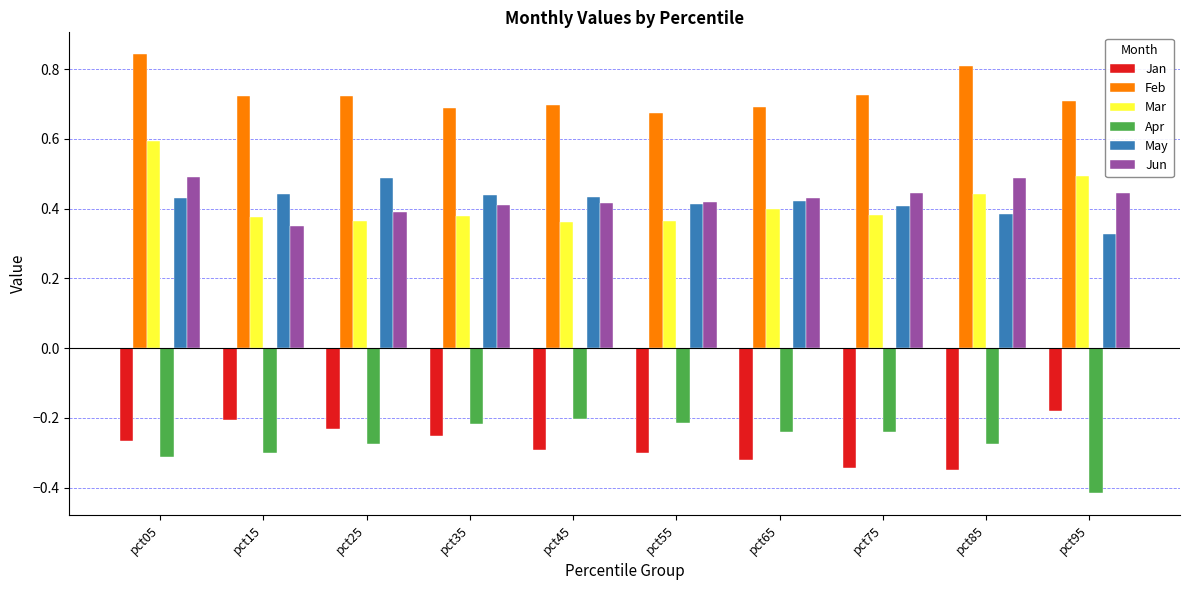

What is the difference between the maximum and minimum values in the May series?

0.2